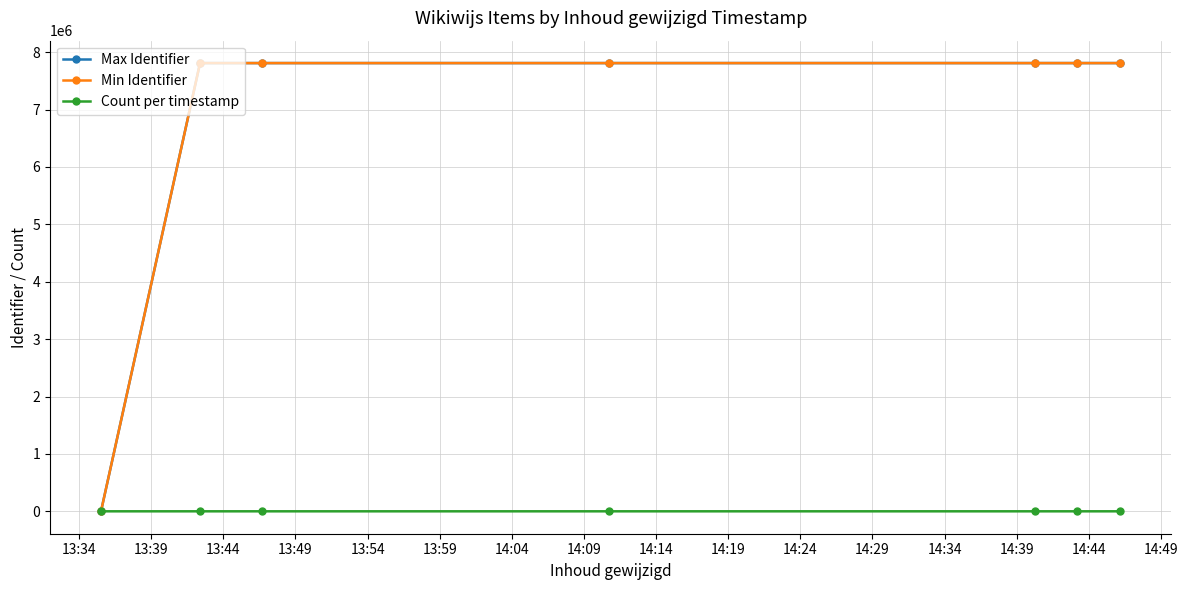

How many lines are shown in the chart?

3